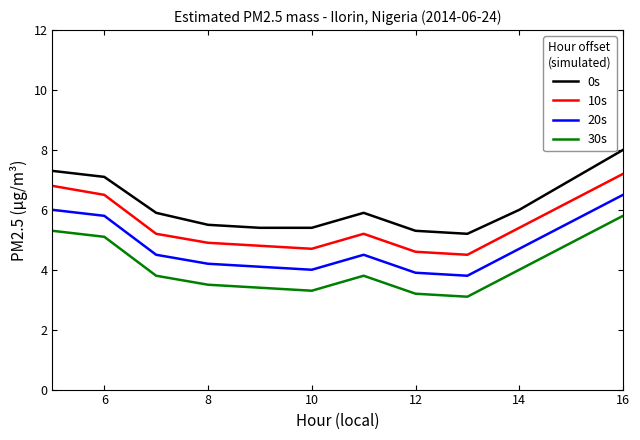

What is the difference between the maximum and minimum values in the 30s series?

2.7